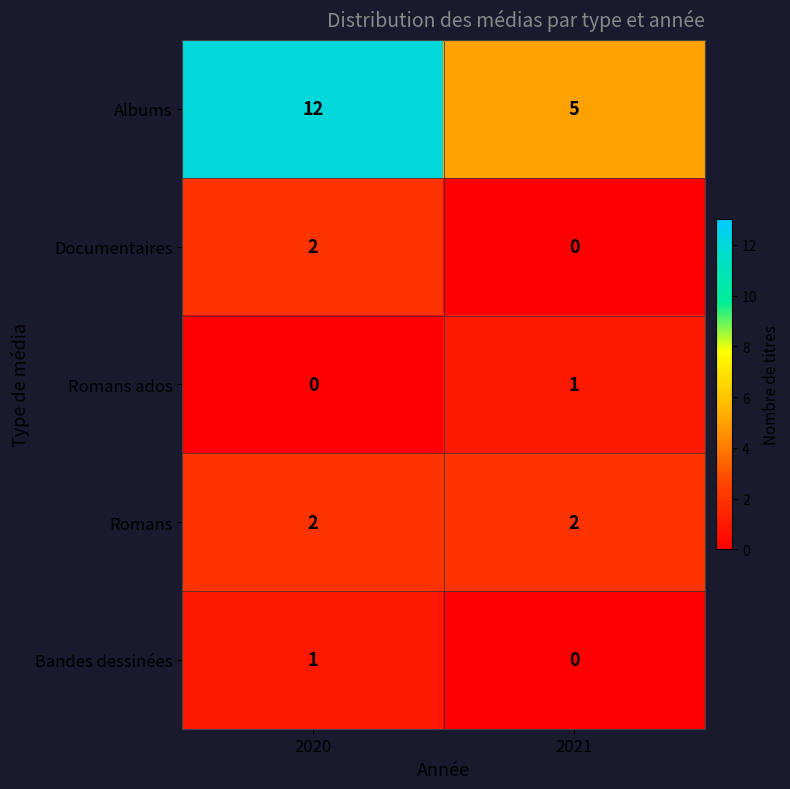

Which series has the largest range (max minus min)?

Albums